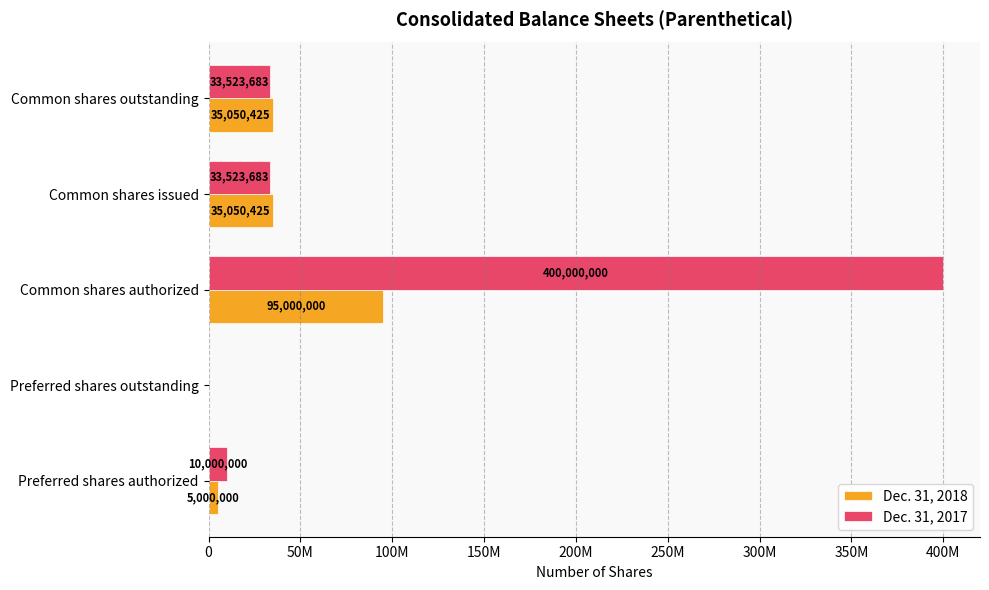

What are all the series names shown in the legend?

Dec. 31, 2018, Dec. 31, 2017